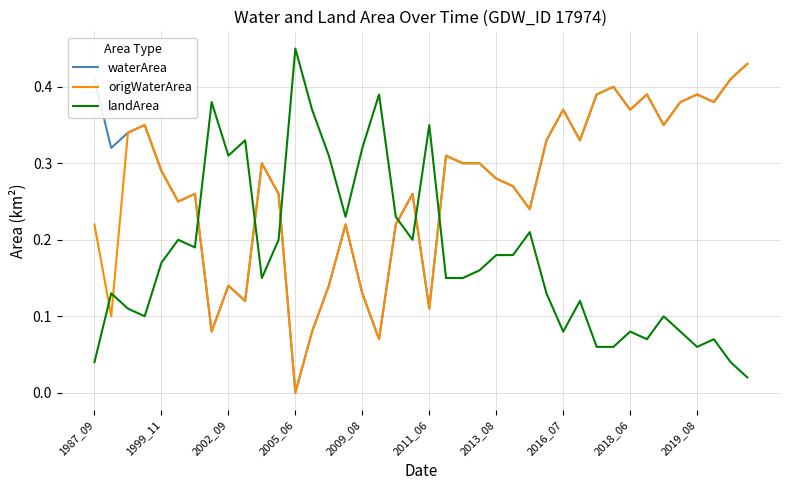

True or false: waterArea and landArea intersect in this chart.

True